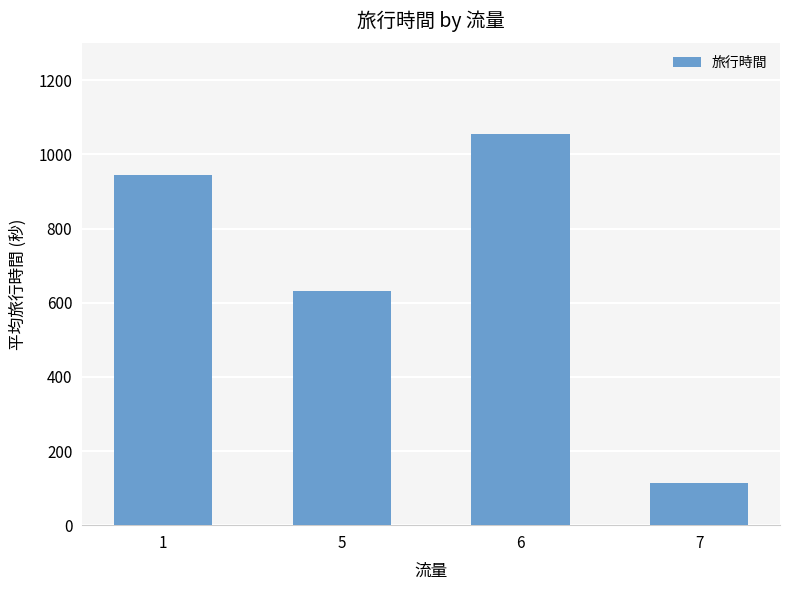

What is the ratio of the value at 7 to the value at 5?

0.2